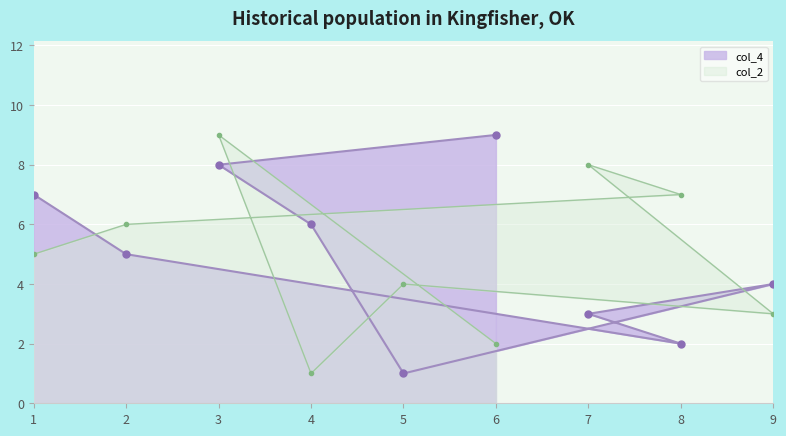

What is the spread (max minus min) of values at 7?

5